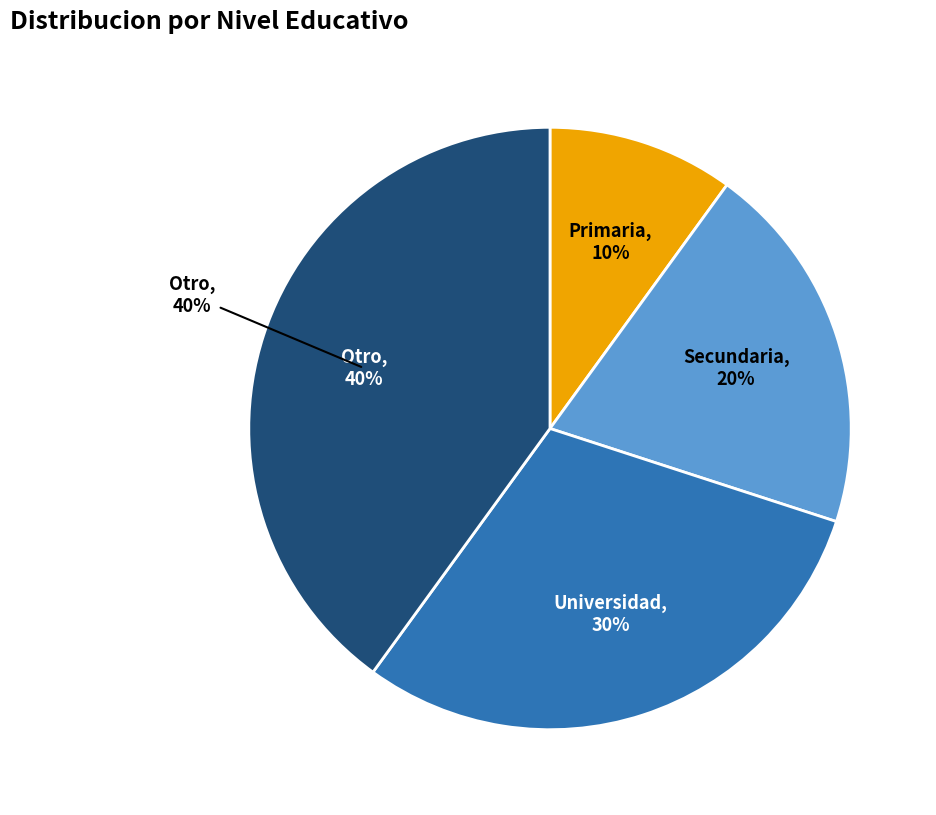

What percentage is the Primaria slice, to the nearest percent?

10%